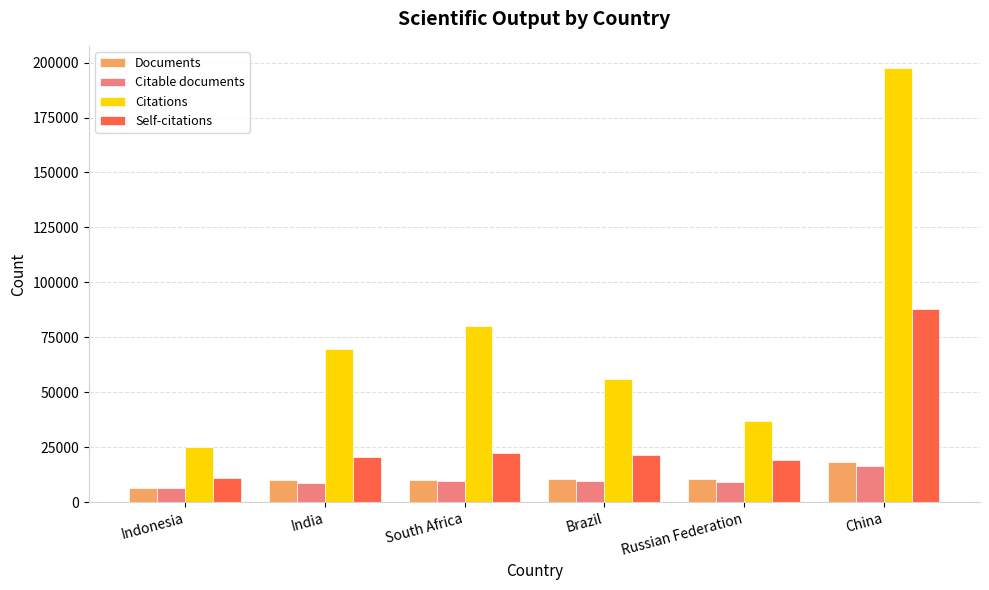

How many values in the Citable documents series are below 9401?

3